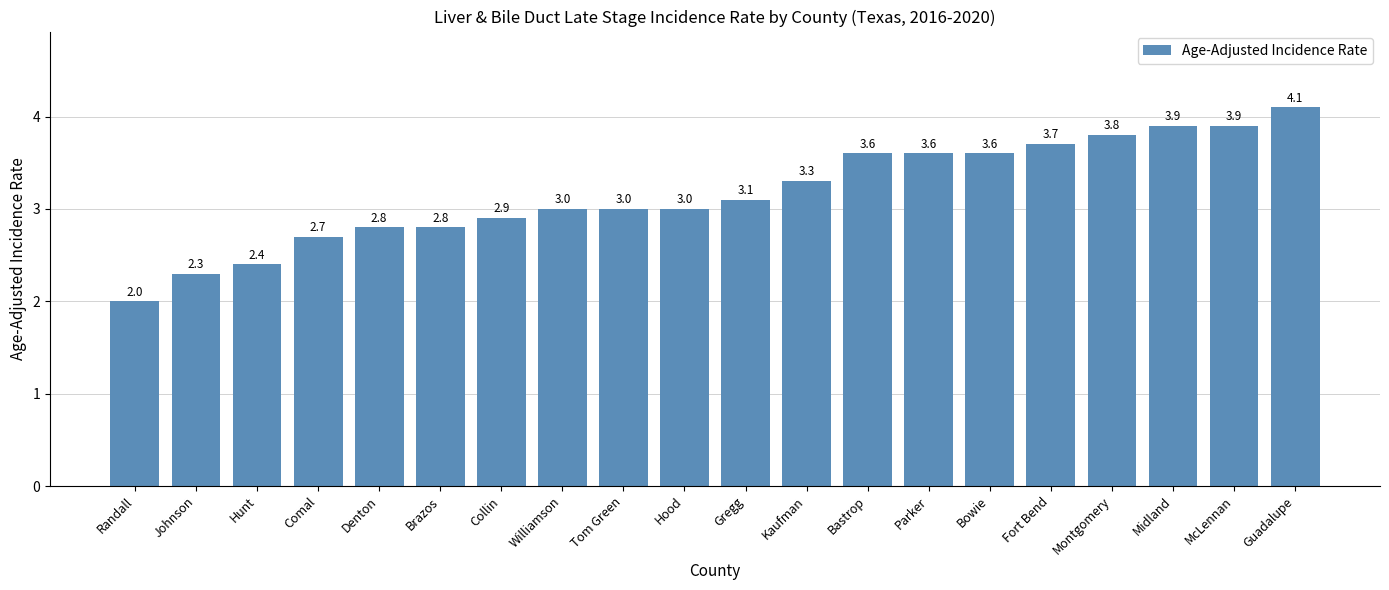

Approximately how many times larger is the value at Parker compared to Guadalupe?

0.9